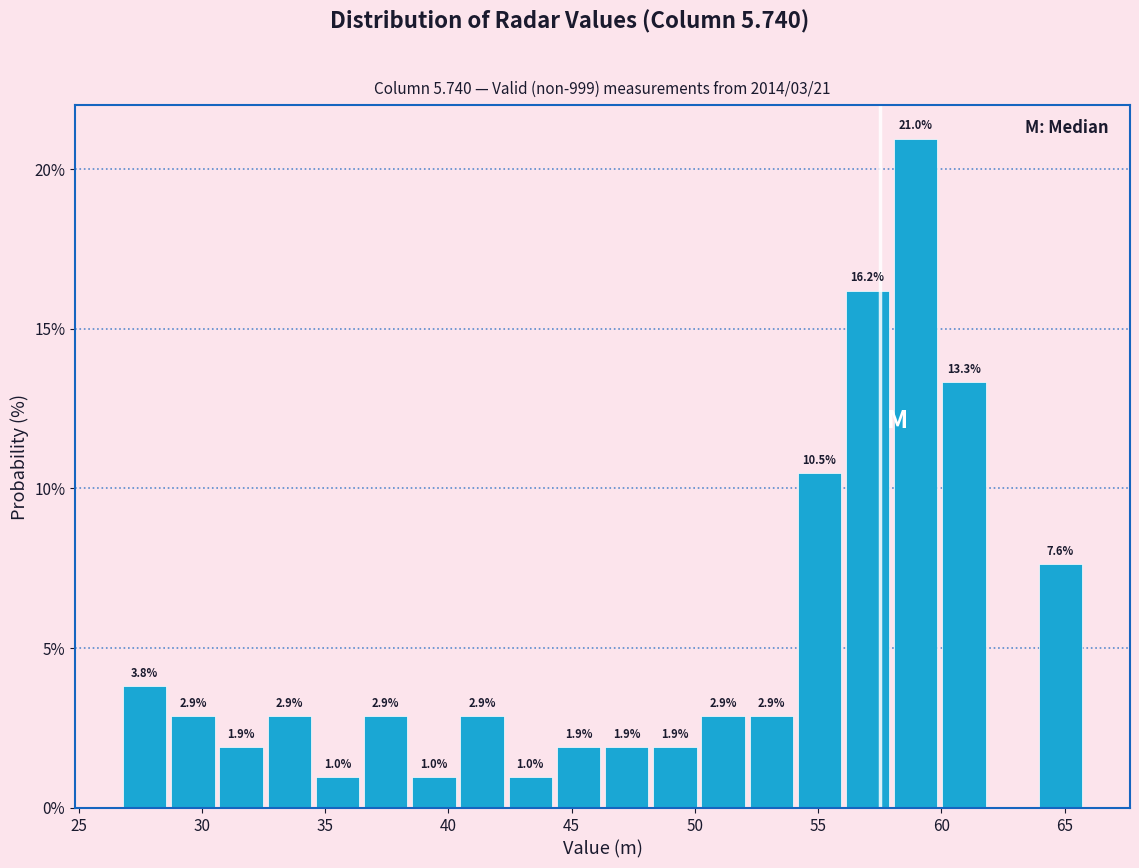

Around what value on the x-axis is the tallest bar? Give the approximate position of its centre, as read against the axis.

59.0